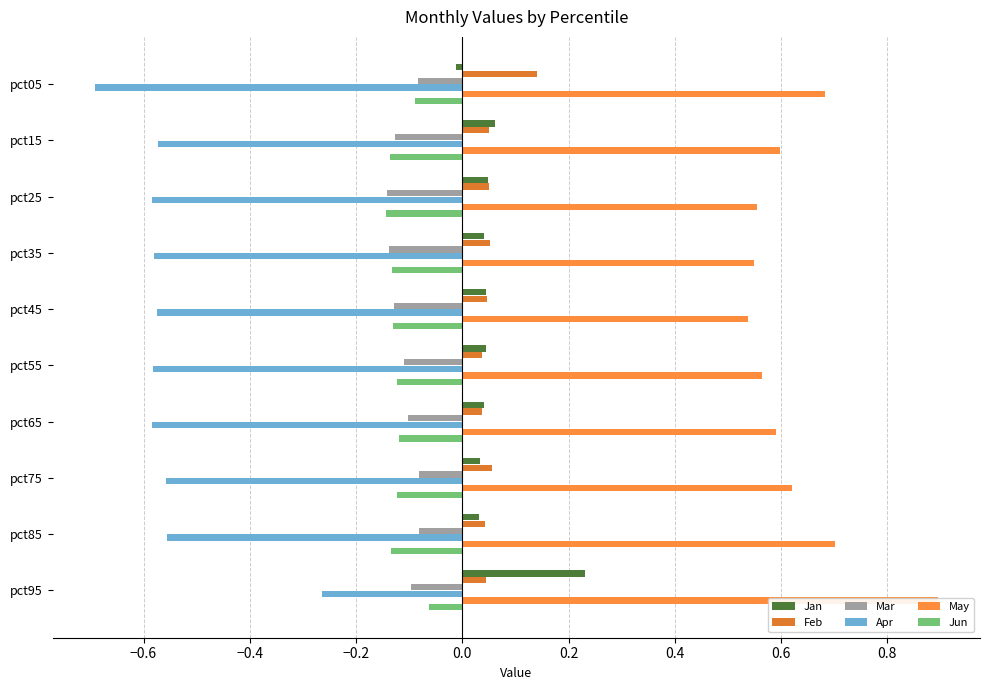

How many bars are there in total?

60